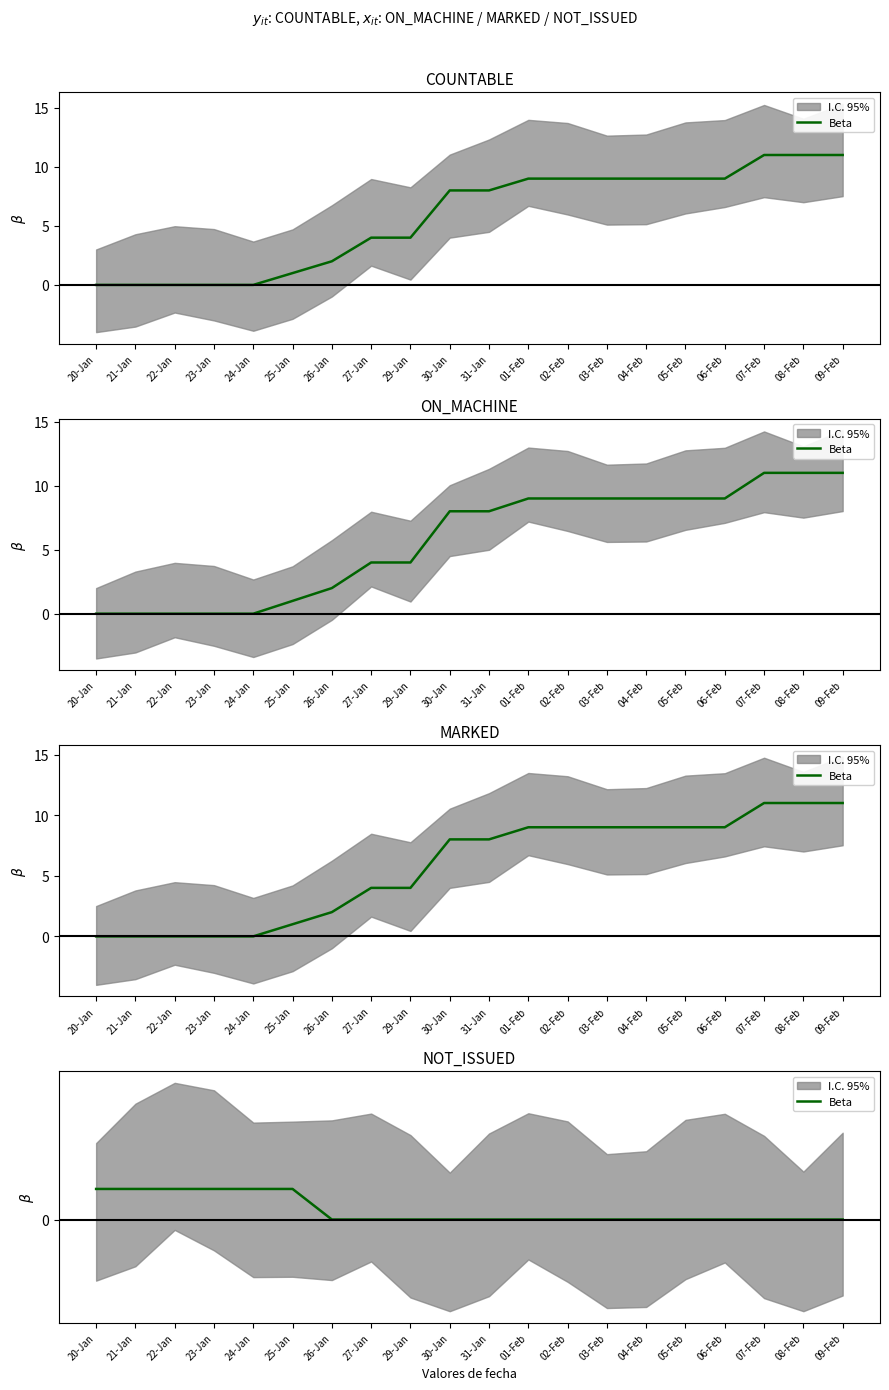

True or false: the data shows -1 at 05-Feb.

False